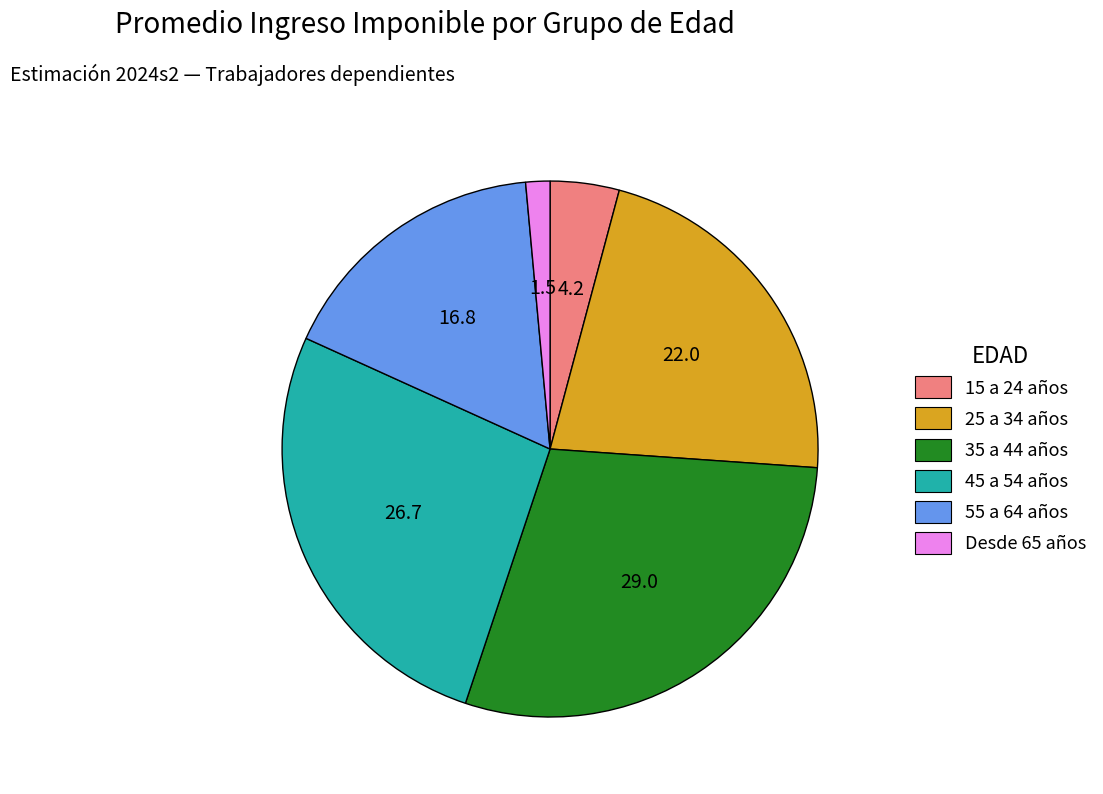

Which has a higher value, 35 a 44 años or 25 a 34 años?

35 a 44 años